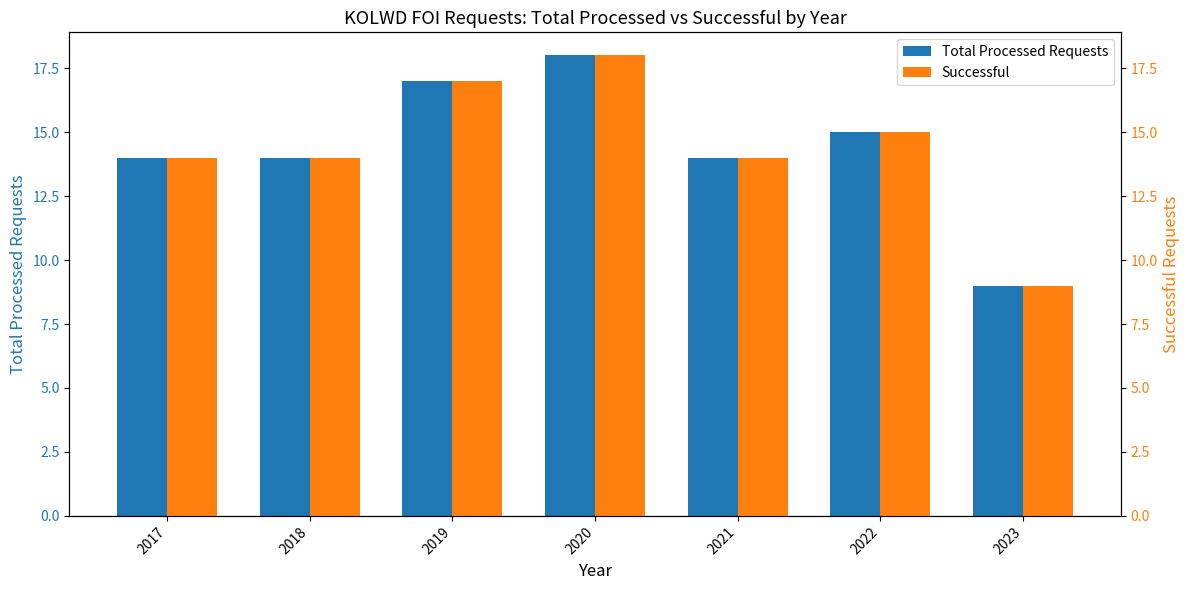

Which has a higher value, 2018 or 2021?

2018